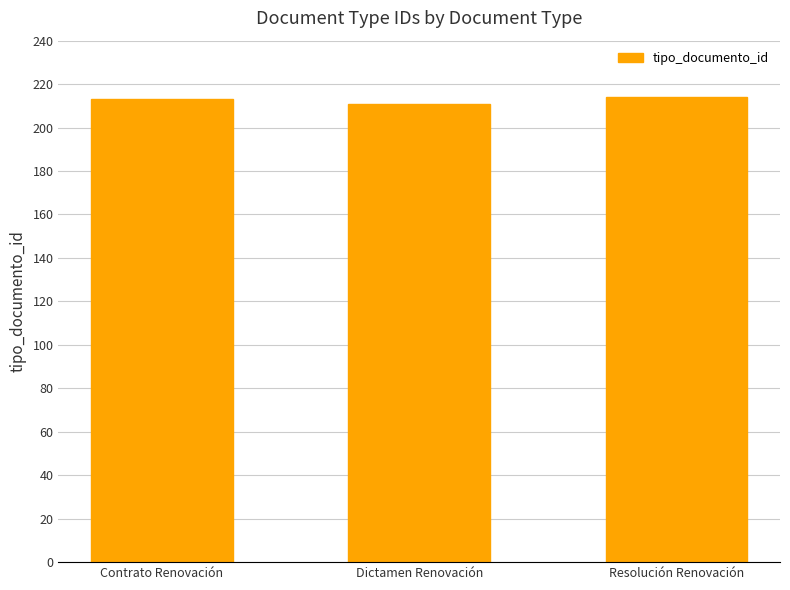

Which category has the lowest value across all series?

Dictamen Renovación